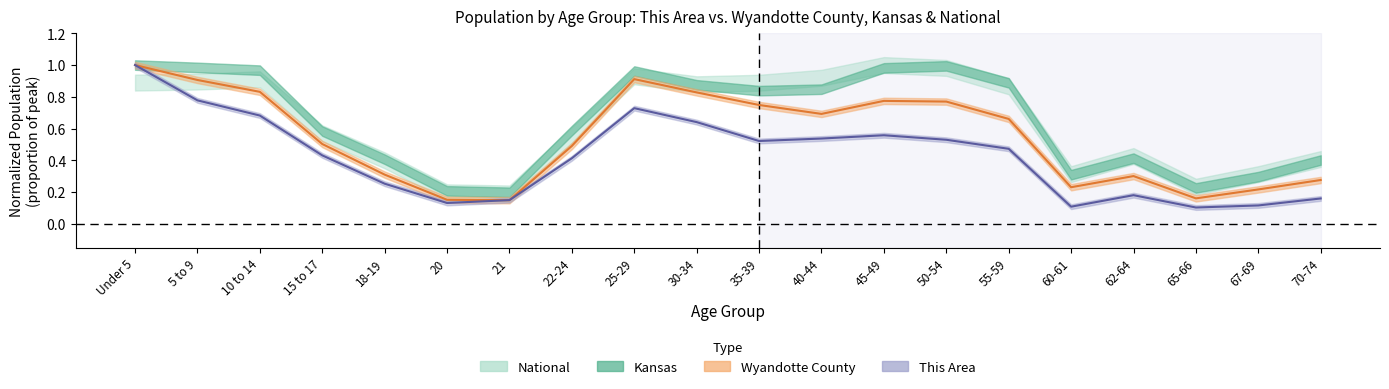

Which has a higher value, 10 to 14 or 25-29?

25-29